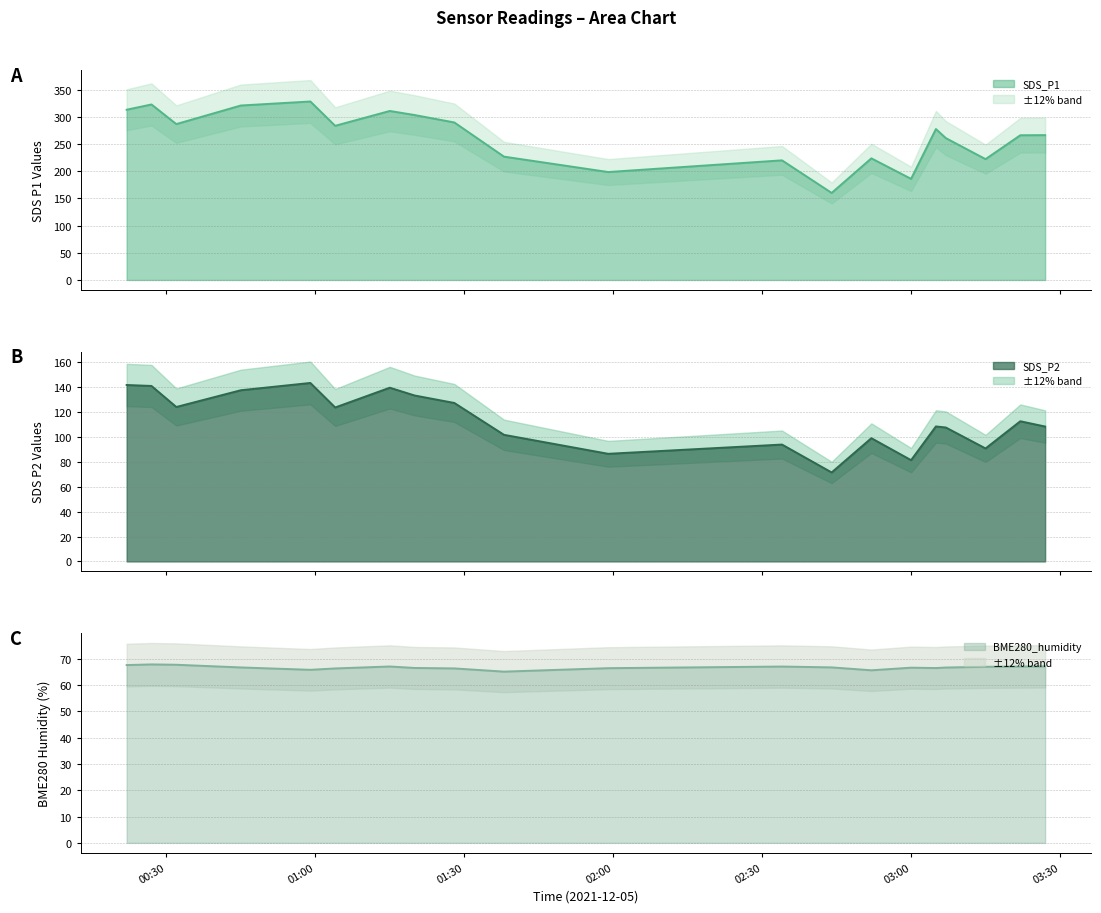

What is the value of the SDS_P1 line point at the 9th from the left?

289.6